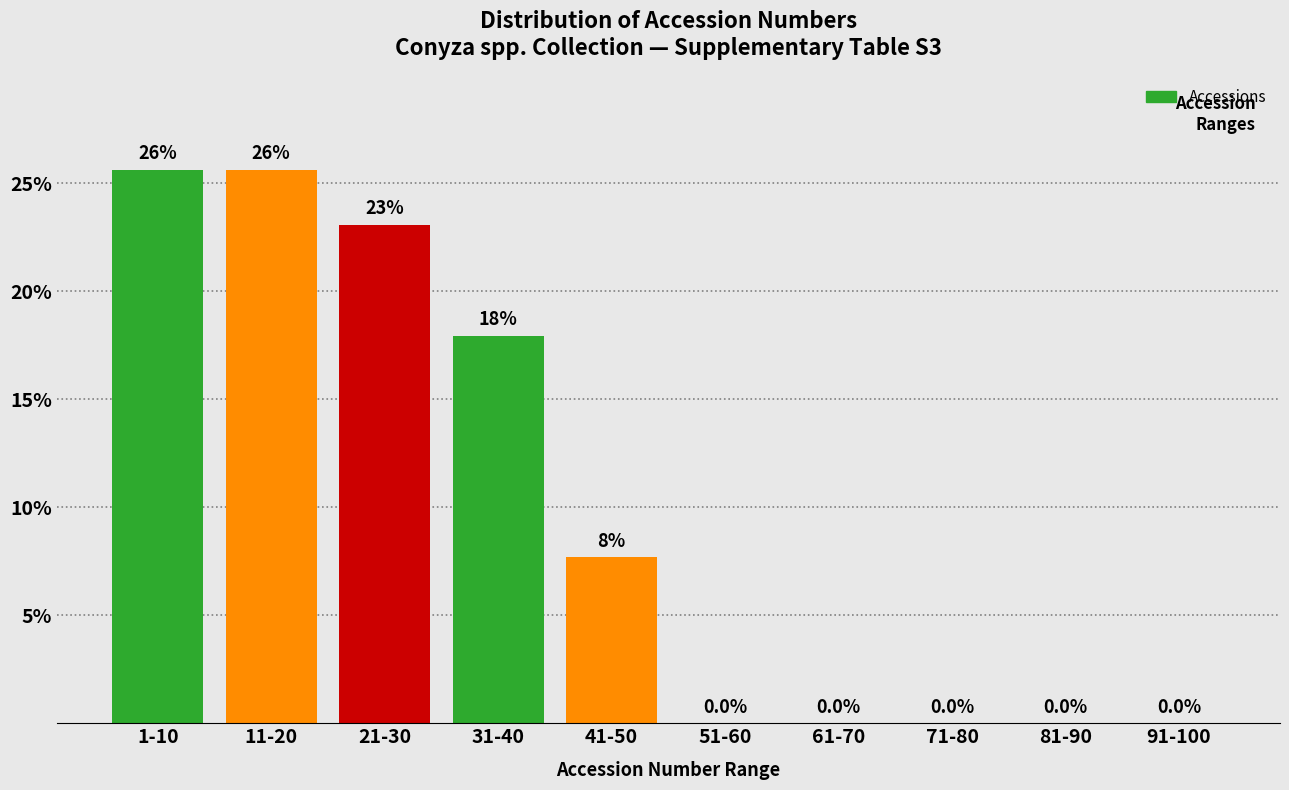

Reading left to right, extract all data points from this chart.

1-10=25.6	11-20=25.6	21-30=23.1	31-40=17.9	41-50=7.7	51-60=0.0	61-70=0.0	71-80=0.0	81-90=0.0	91-100=0.0